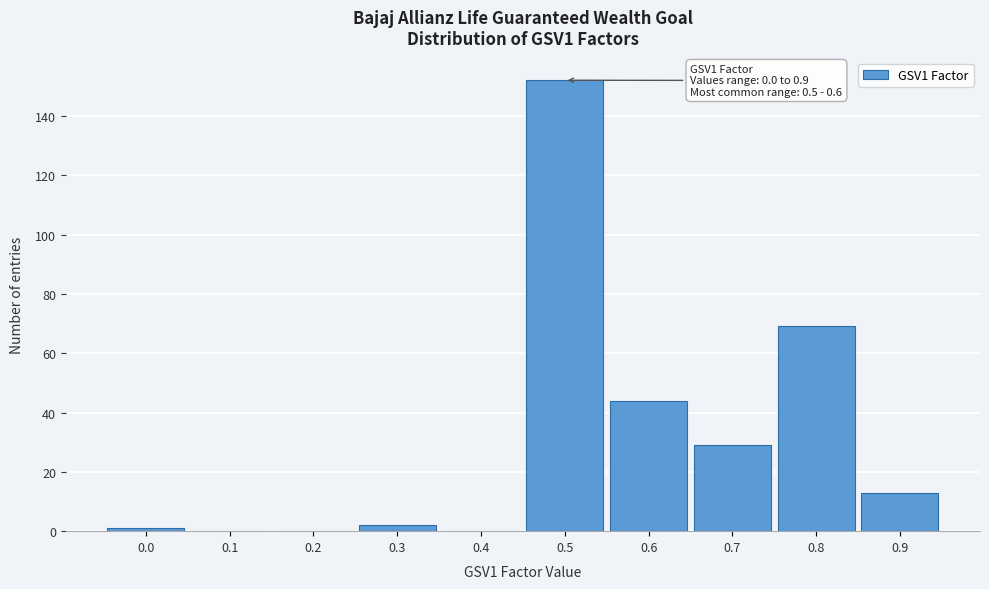

Reading left to right, transcribe all the data shown in this chart.

0.0=1	0.1=0	0.2=0	0.3=2	0.4=0	0.5=152	0.6=44	0.7=29	0.8=69	0.9=13